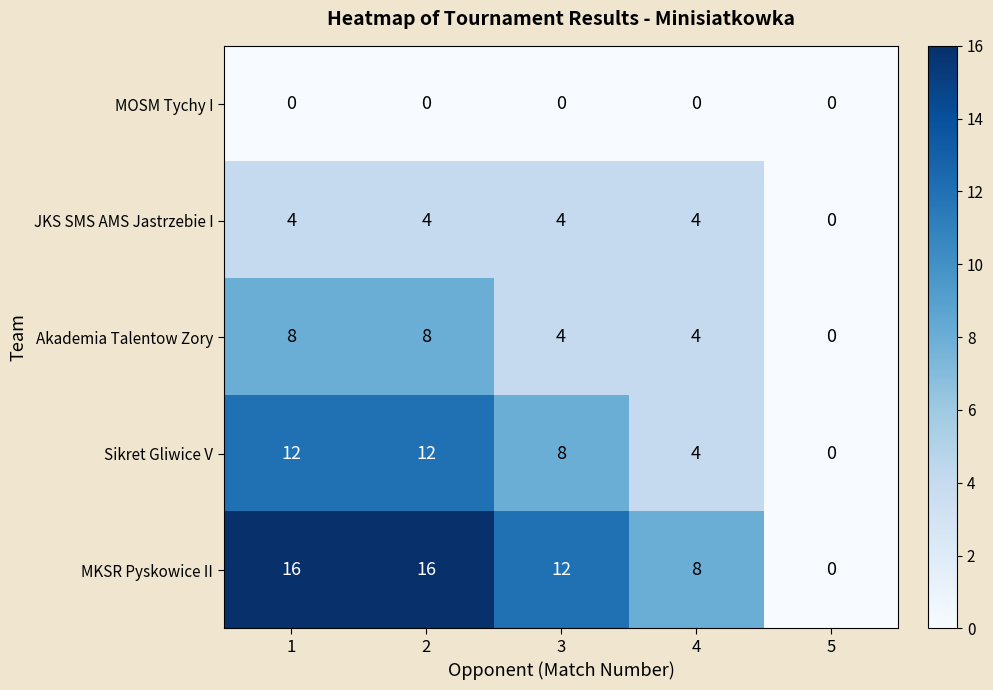

How many Akademia Talentow Zory values are between 4 and 8?

4